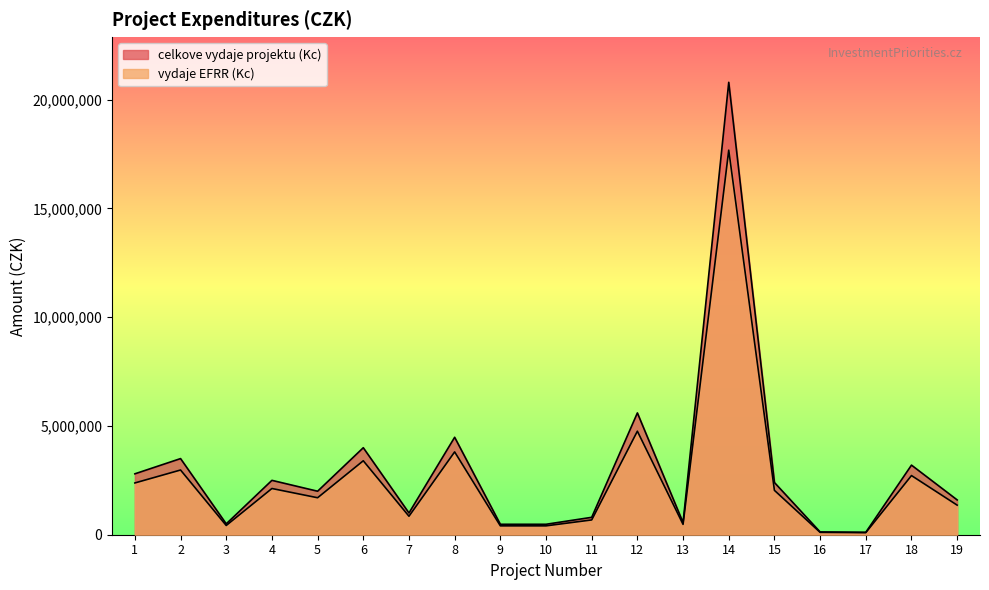

True or false: celkove vydaje projektu (Kc) and vydaje EFRR (Kc) intersect in this chart.

False